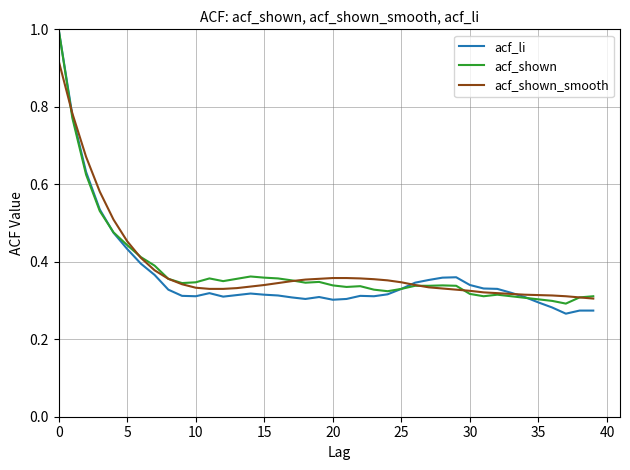

What is the maximum value for acf_shown?

1.0